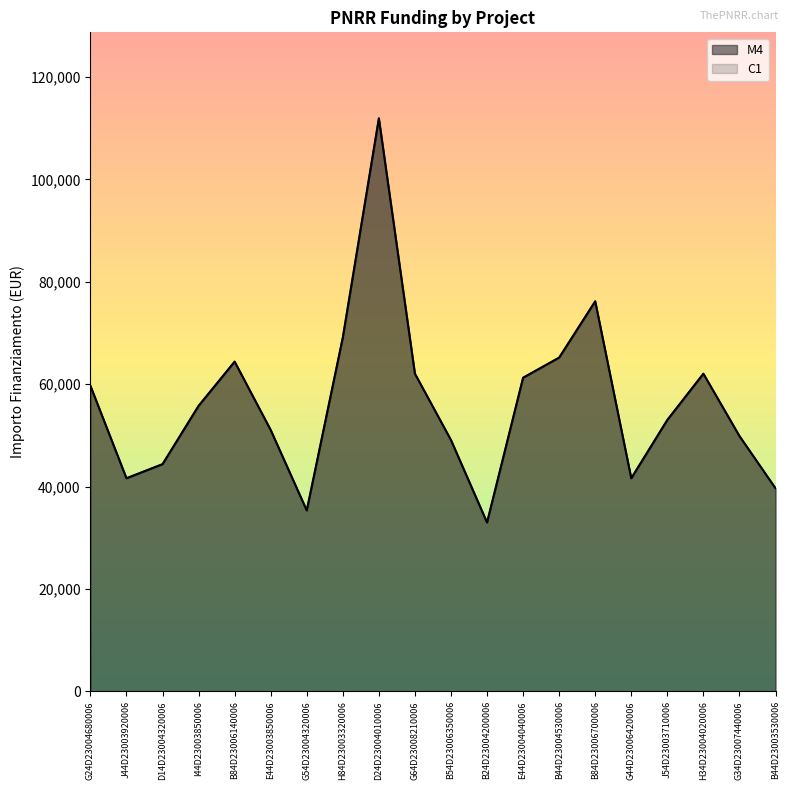

List the labels in order of C1 value, smallest first.

B24D23004200006, G54D23004320006, B44D23003530006, J44D23003920006, G44D23006420006, D14D23004320006, B54D23006350006, G34D23007440006, E44D23003850006, J54D23003710006, I44D23003850006, G24D23004680006, E44D23004040006, G64D23008210006, H34D23004020006, B84D23006140006, B44D23004530006, H84D23003320006, B84D23006700006, D24D23004010006